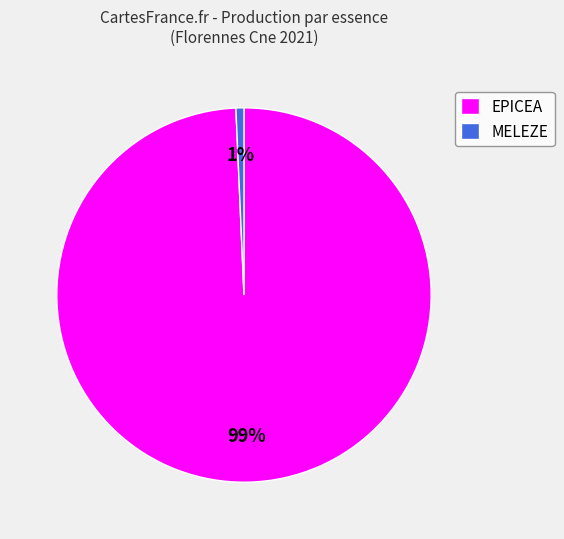

Approximately how many times larger is the value at EPICEA compared to MELEZE?

317.0